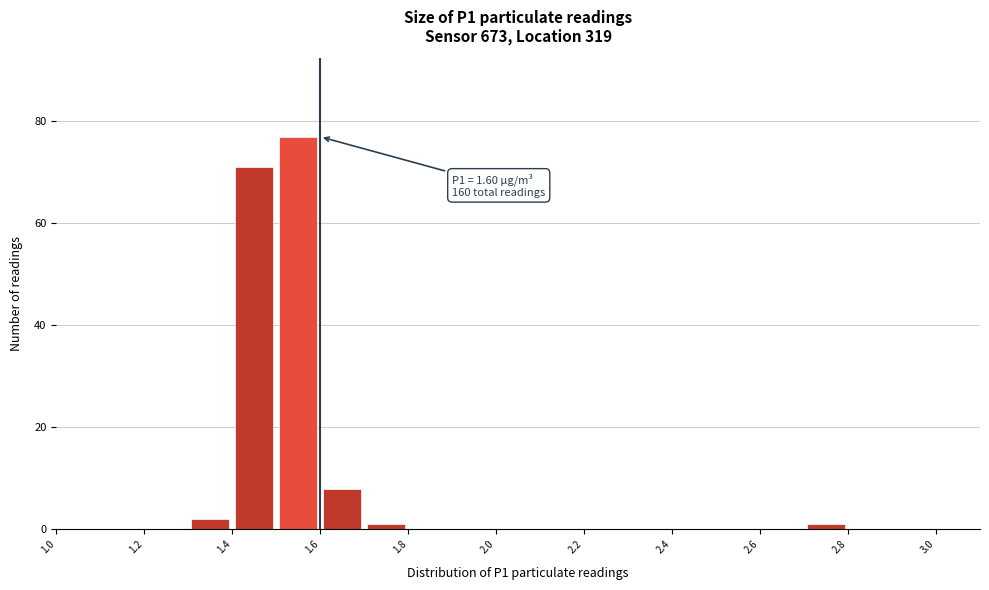

Which range on the x-axis has the tallest bar?

1.5 to 1.6